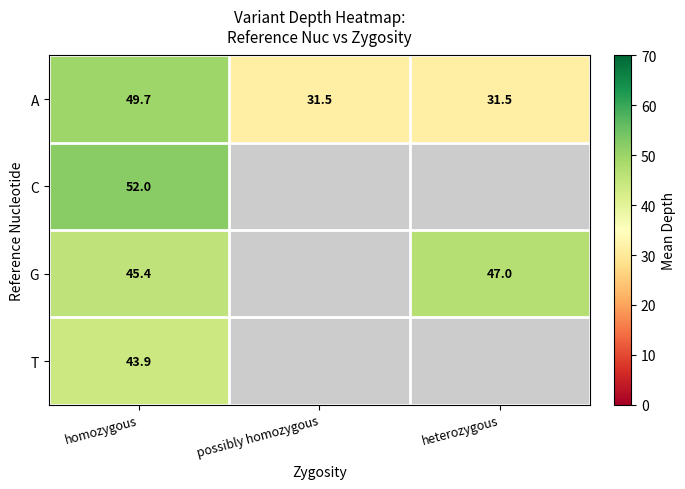

At how many categories does at least one series exceed 32?

2